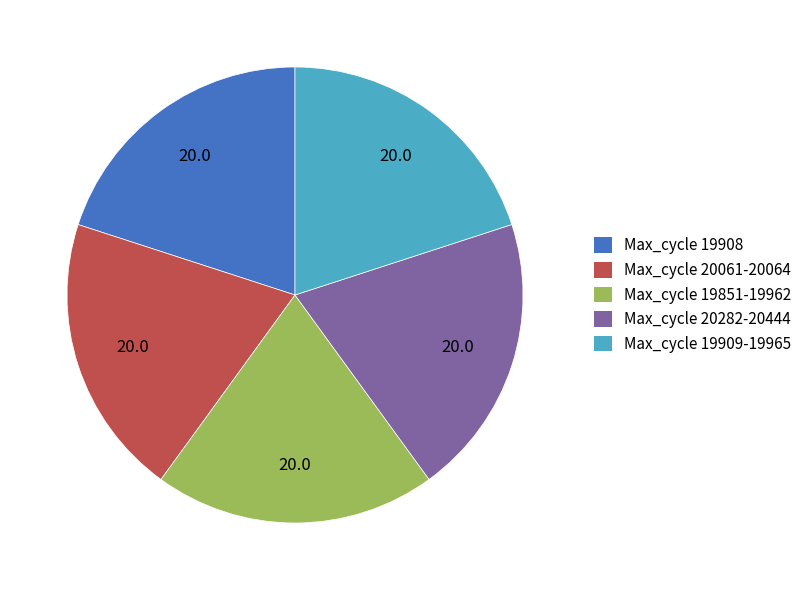

True or false: Max_cycle 20061-20064 accounts for 7% of the total.

False